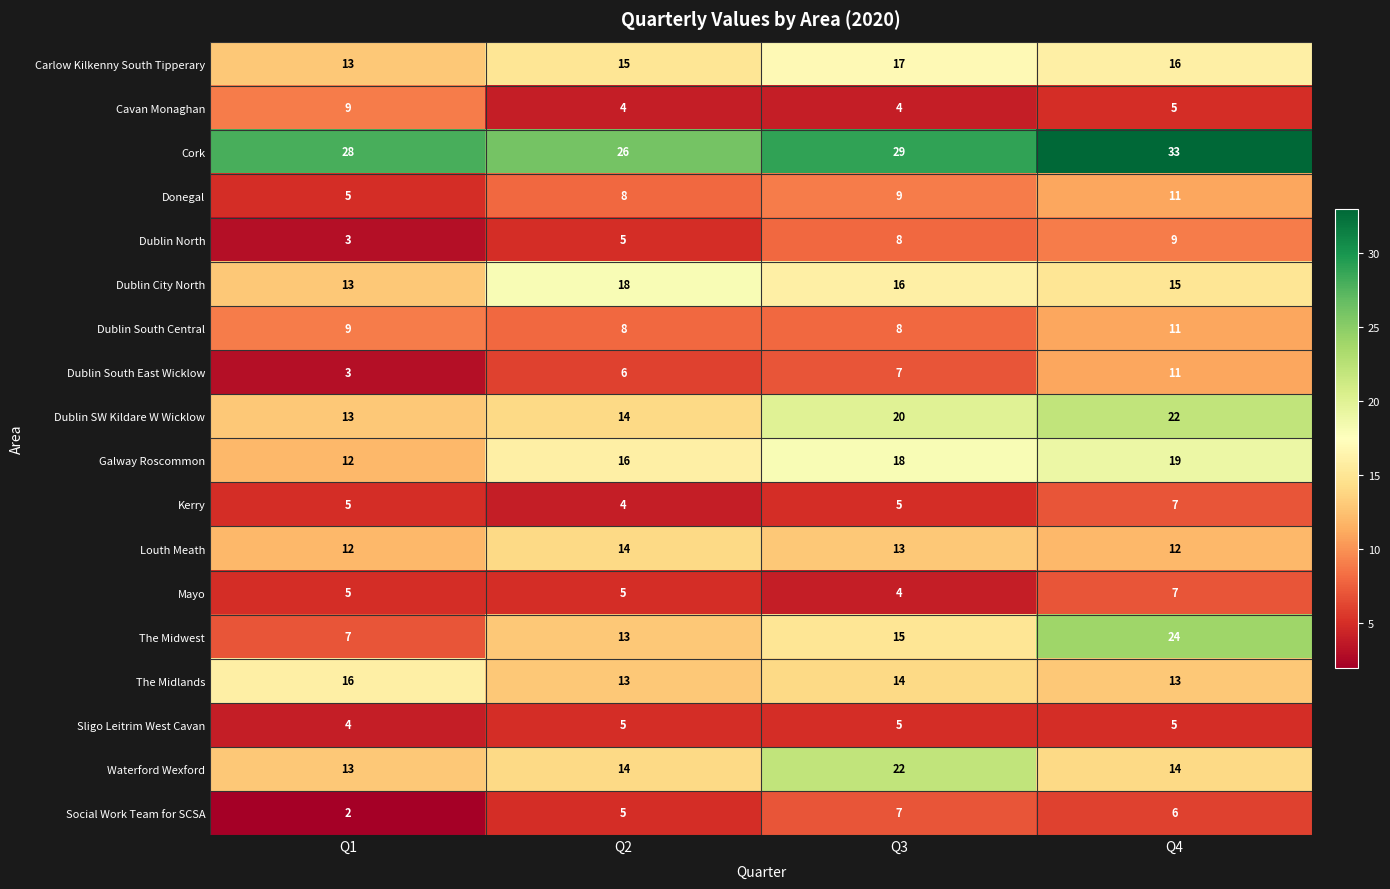

What is the greatest value displayed?

33